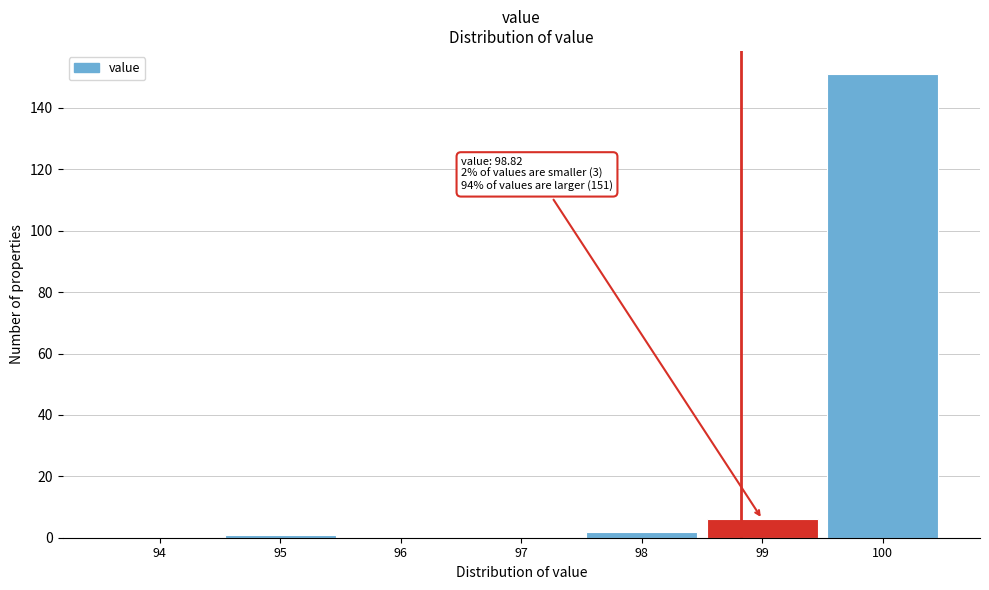

Over which range of the x-axis is the bar tallest?

99.5 to 100.5